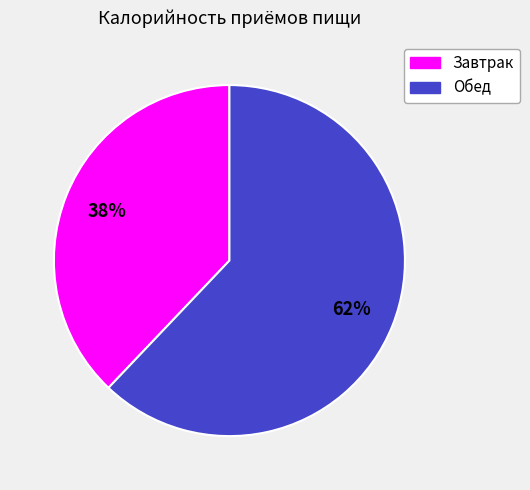

How many slices are in this pie chart?

2